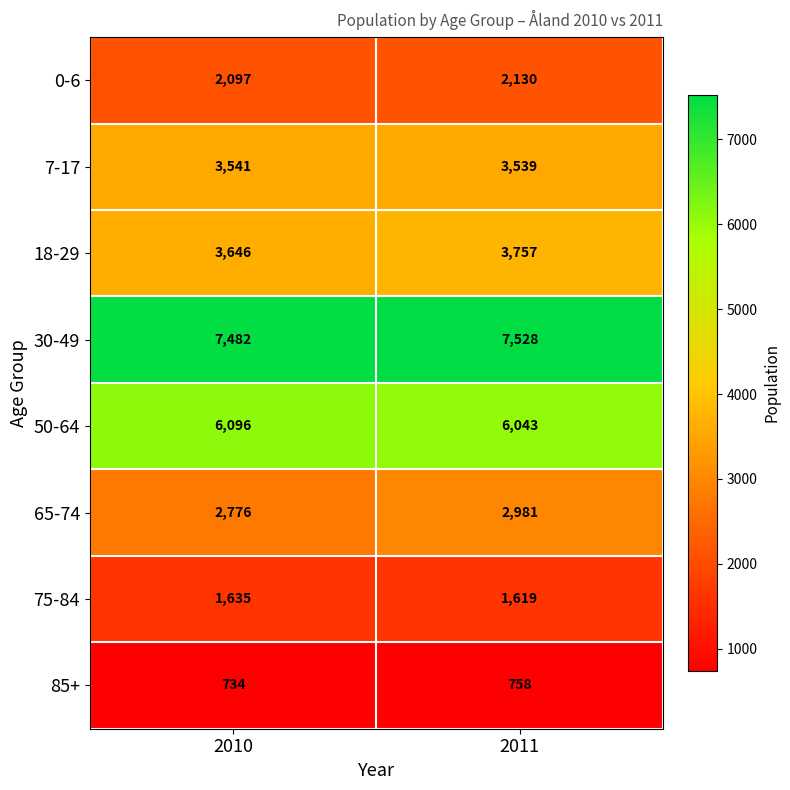

List the series in order of their peak value, highest first.

30-49, 50-64, 18-29, 7-17, 65-74, 0-6, 75-84, 85+